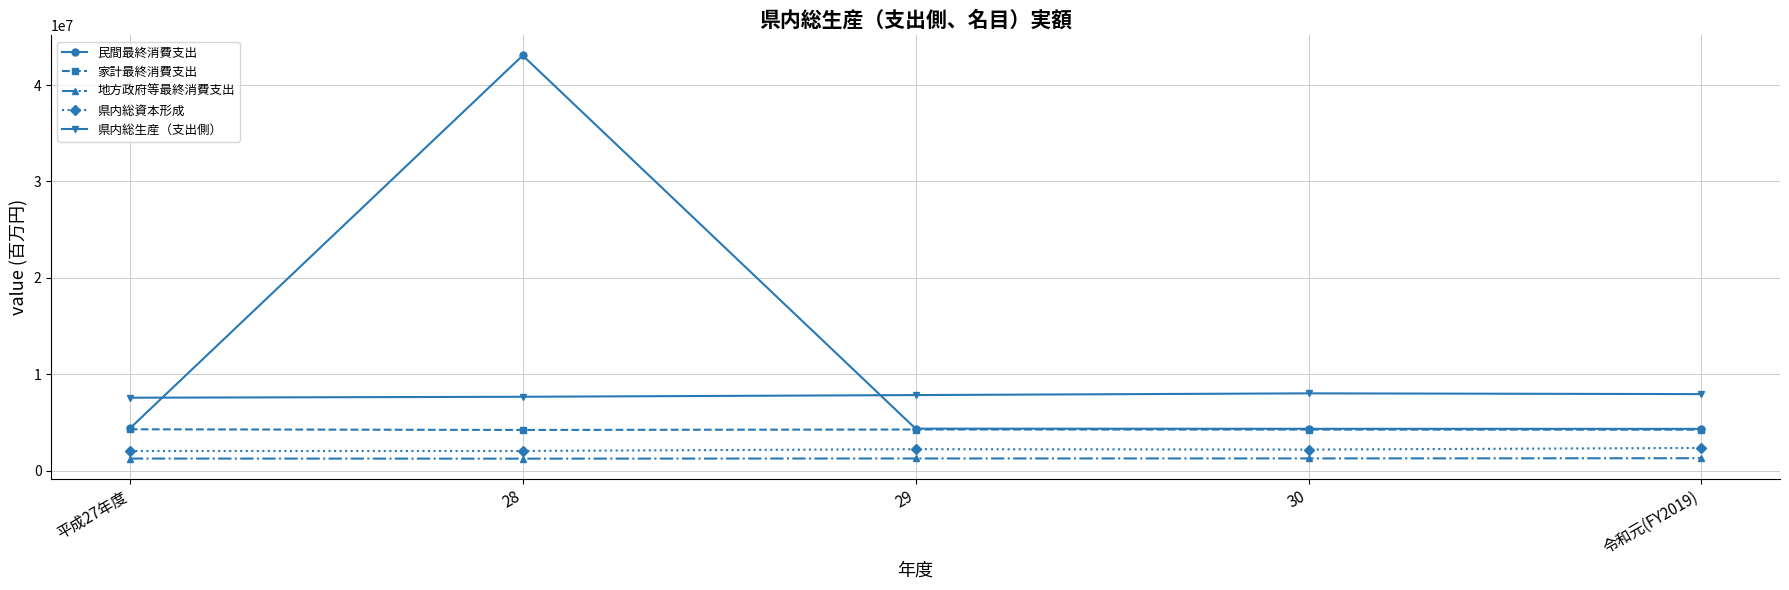

Is this an area chart (filled region under the line)?

No